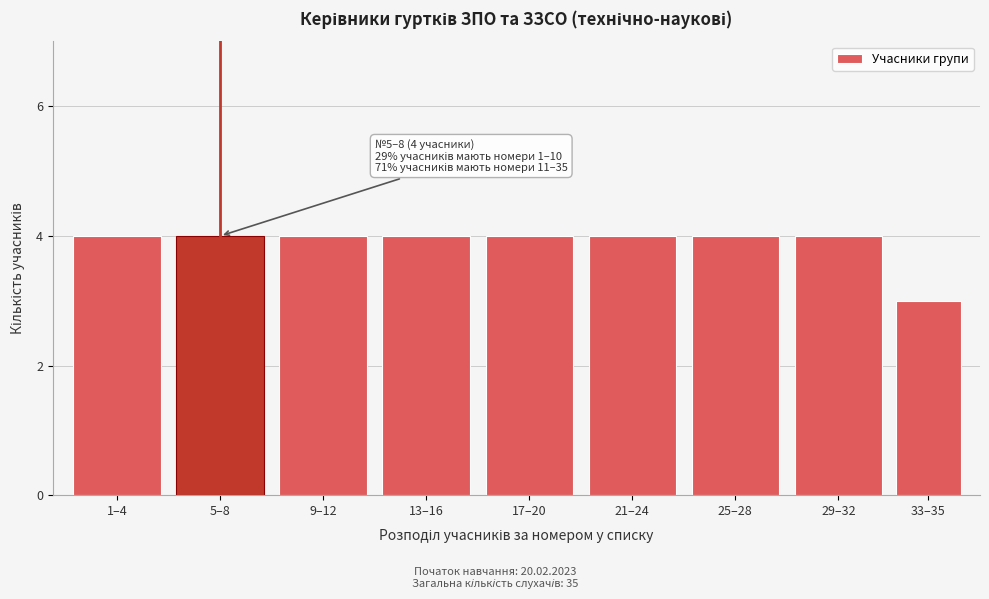

Reading left to right, list all the values displayed in this chart.

4	4	4	4	4	4	4	4	3